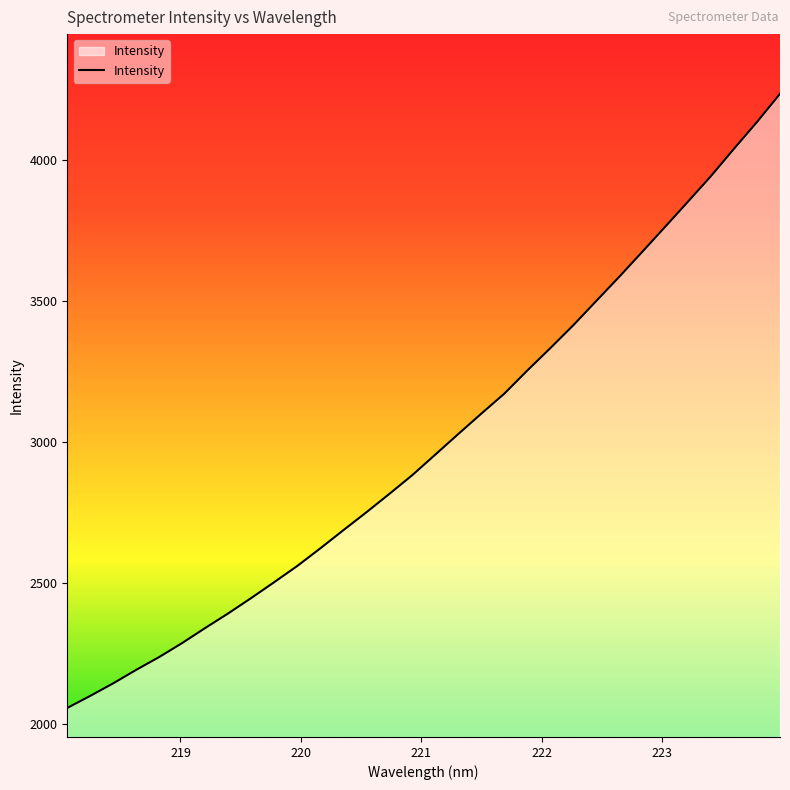

What is the smallest value displayed?

2058.3